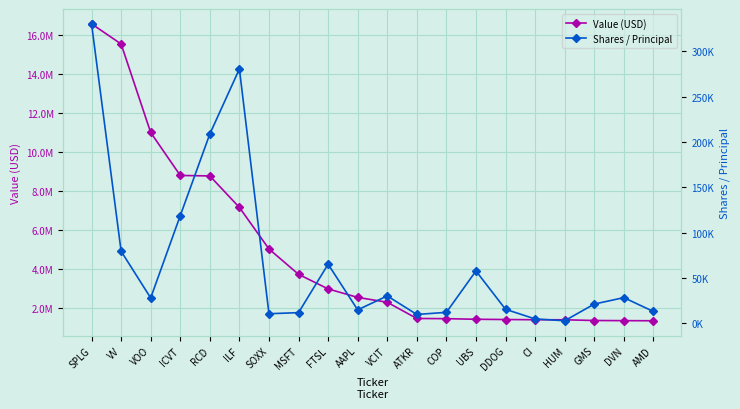

Reading left to right, transcribe all the data shown in this chart.

Value (USD): SPLG=16597712	VV=15563030	VOO=11017591	ICVT=8811250	RCD=8786220	ILF=7169120	SOXX=5035182	MSFT=3732774	FTSL=2983757	AAPL=2547531	VCIT=2298699	ATKR=1465195	COP=1455570	UBS=1424450	DDOG=1411166	CI=1400885	HUM=1398258	GMS=1360962	DVN=1353297	AMD=1347970
Shares / Principal: SPLG=330237	VV=79529	VOO=28056	ICVT=118734	RCD=208798	ILF=280482	SOXX=10631	MSFT=11822	FTSL=65233	AAPL=14880	VCIT=30254	ATKR=9821	COP=12150	UBS=57787	DDOG=15492	CI=4897	HUM=2874	GMS=21275	DVN=28371	AMD=13110